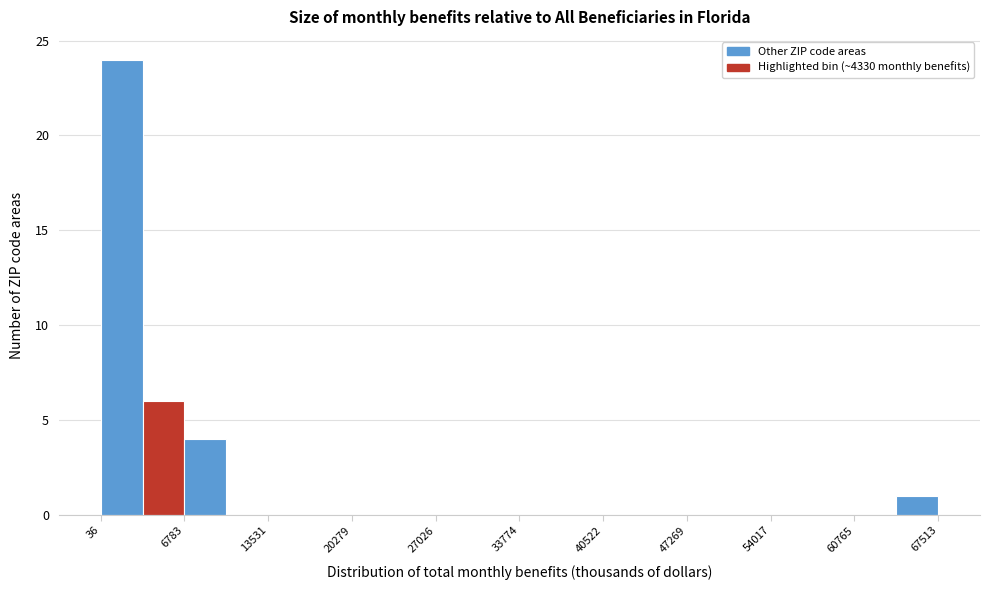

Read against the x-axis, roughly where is the centre of the tallest bar?

2000